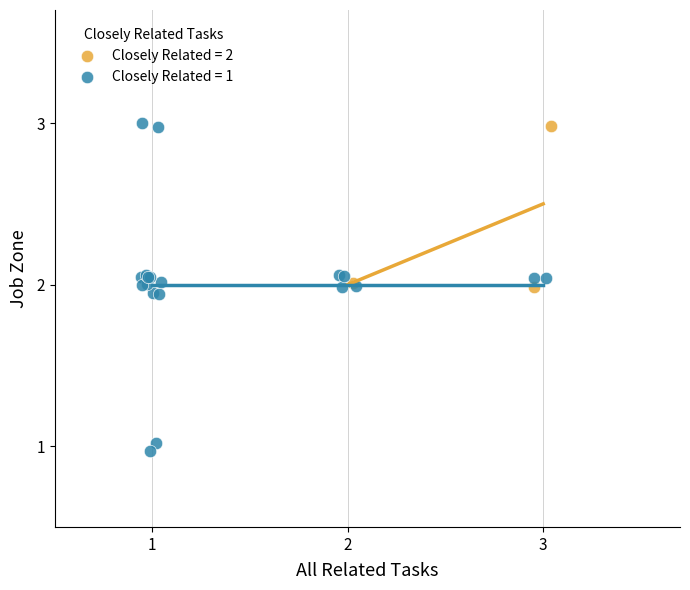

Which series reaches the minimum Y coordinate?

Closely Related = 1